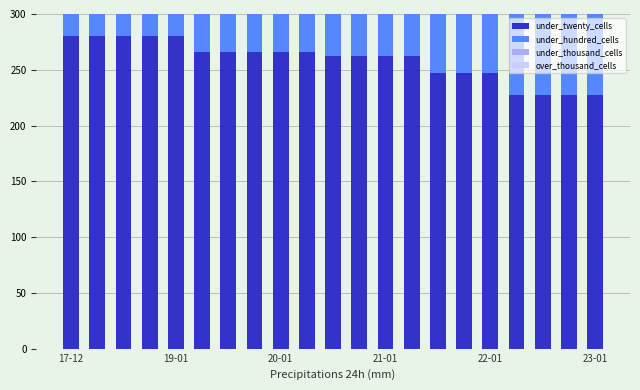

At 14, list the series in order from largest to smallest.

under_twenty_cells, under_hundred_cells, under_thousand_cells, over_thousand_cells